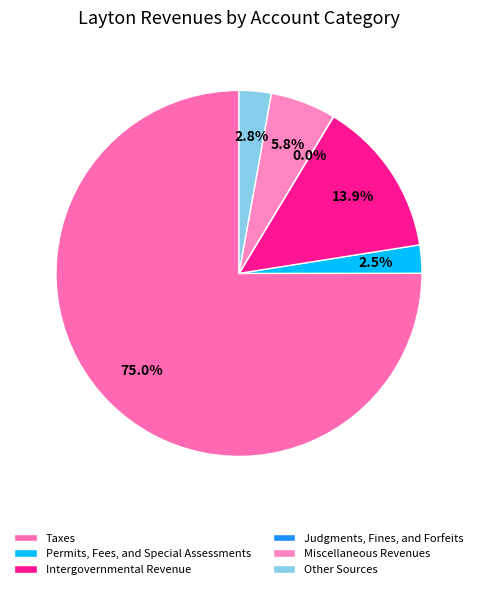

Combined, do Miscellaneous Revenues and Taxes account for over 50%?

Yes